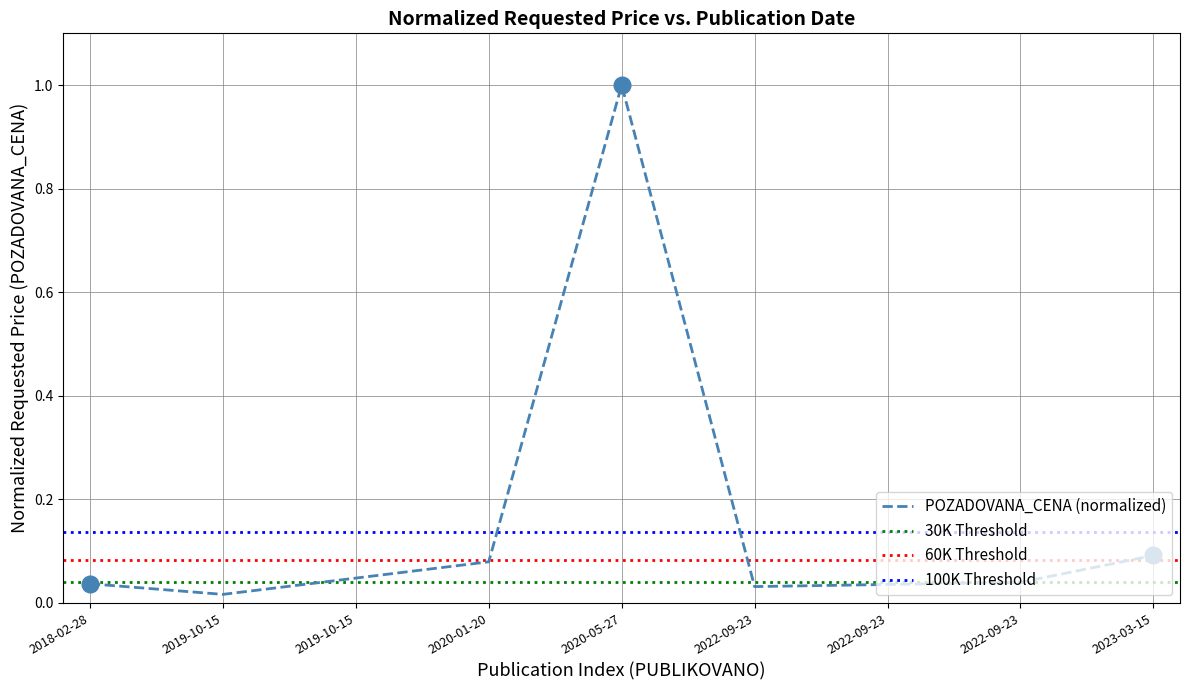

The chart shows a value of 0.1 at 2019-10-15. True or false?

False